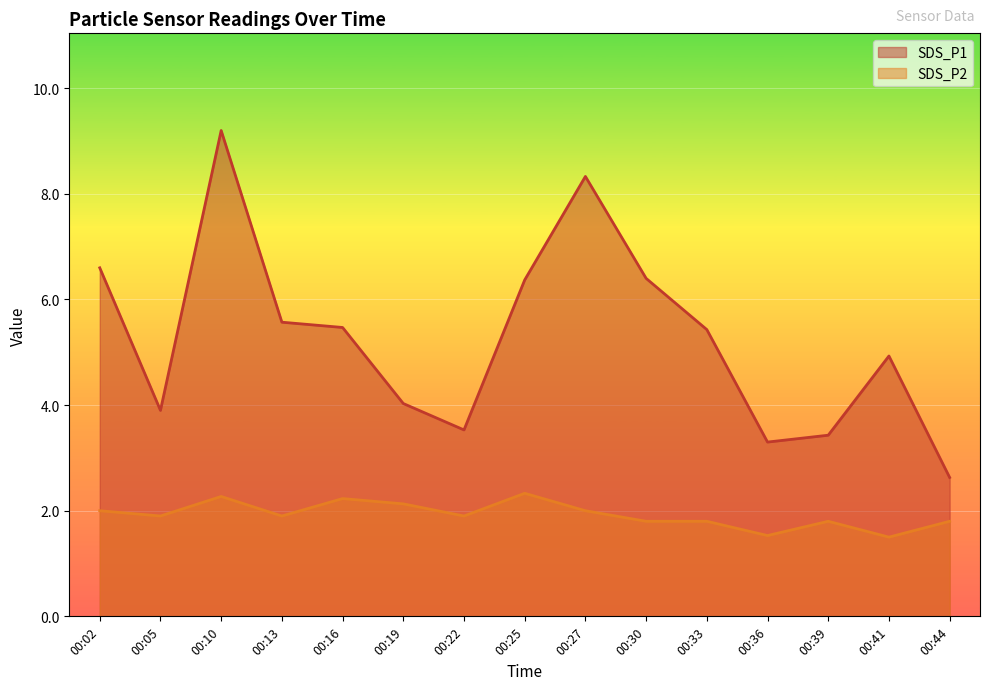

What is the value of the SDS_P2 point at the 2nd from the left?

1.9